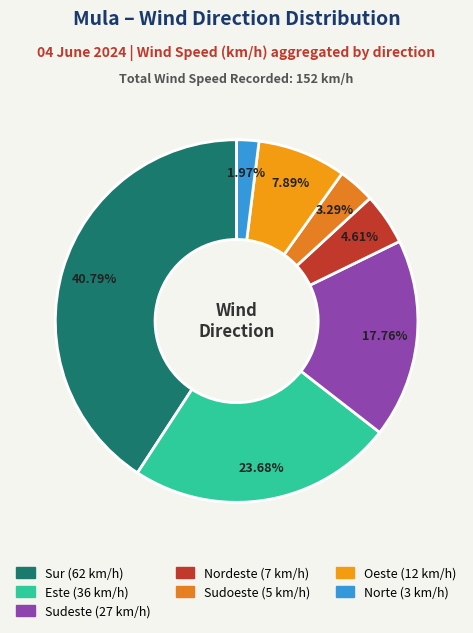

To the nearest percent, what is the average slice percentage?

14%